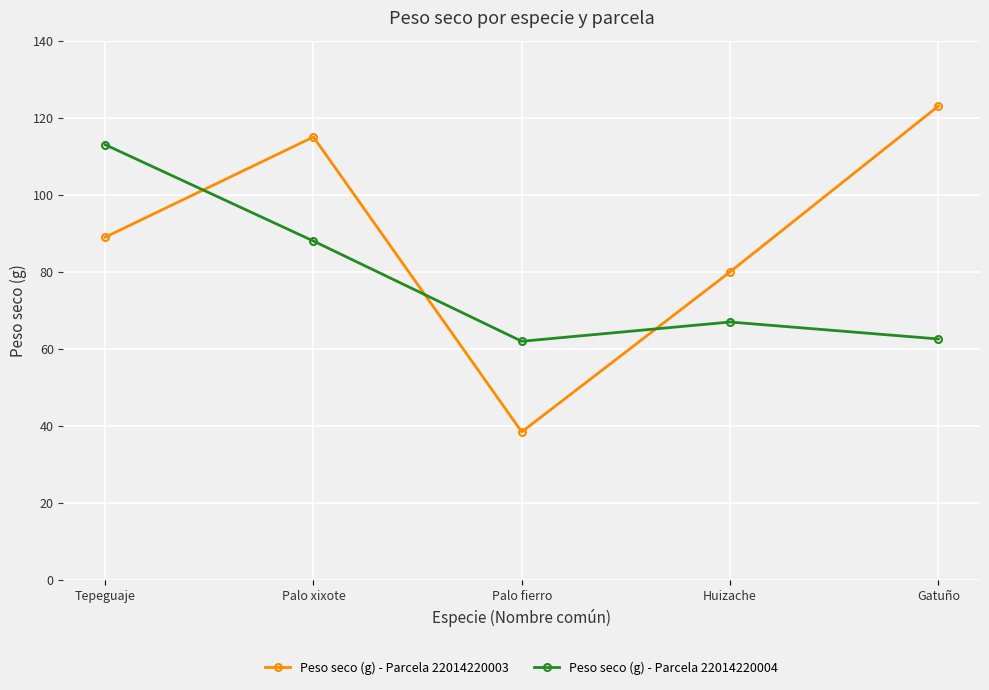

Which series changed the most between Palo fierro and Huizache?

Peso seco (g) - Parcela 22014220003